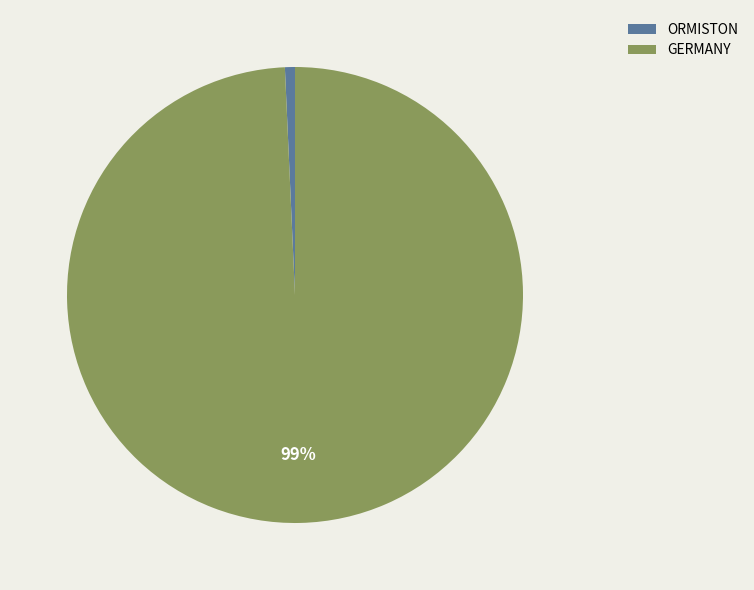

Which has a higher value, ORMISTON or GERMANY?

GERMANY